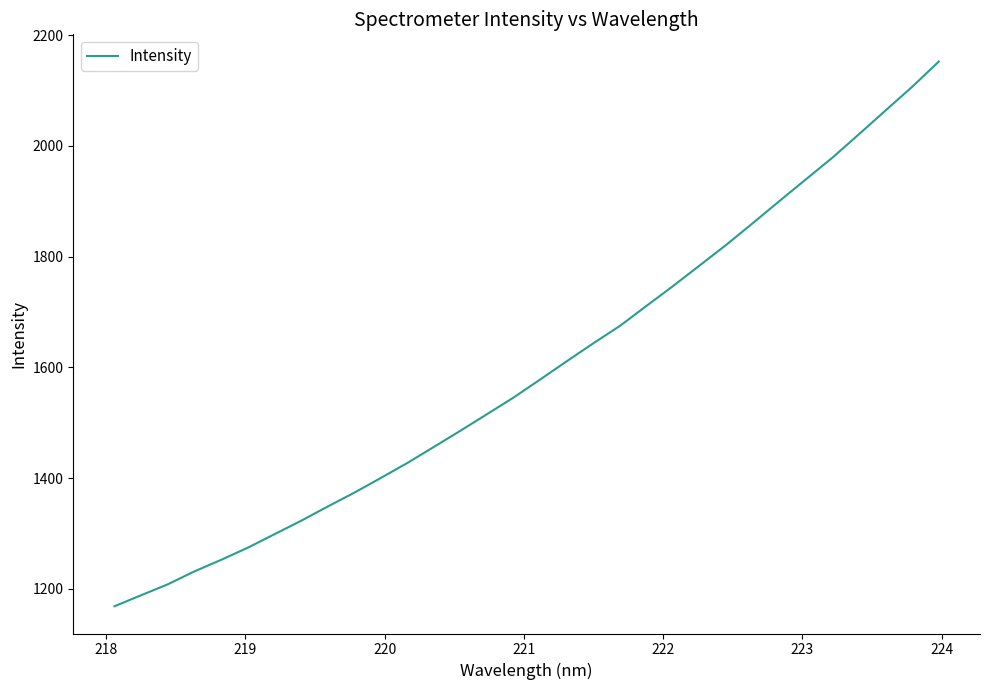

Does the chart display data point markers on the line(s)?

No